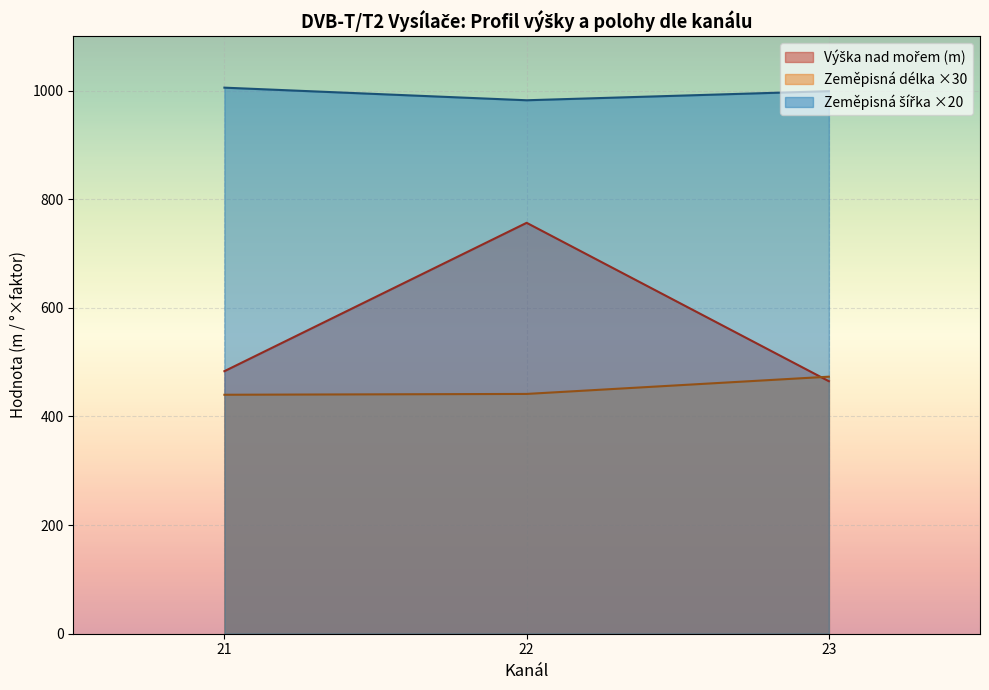

What is the minimum value shown in the chart?

440.0